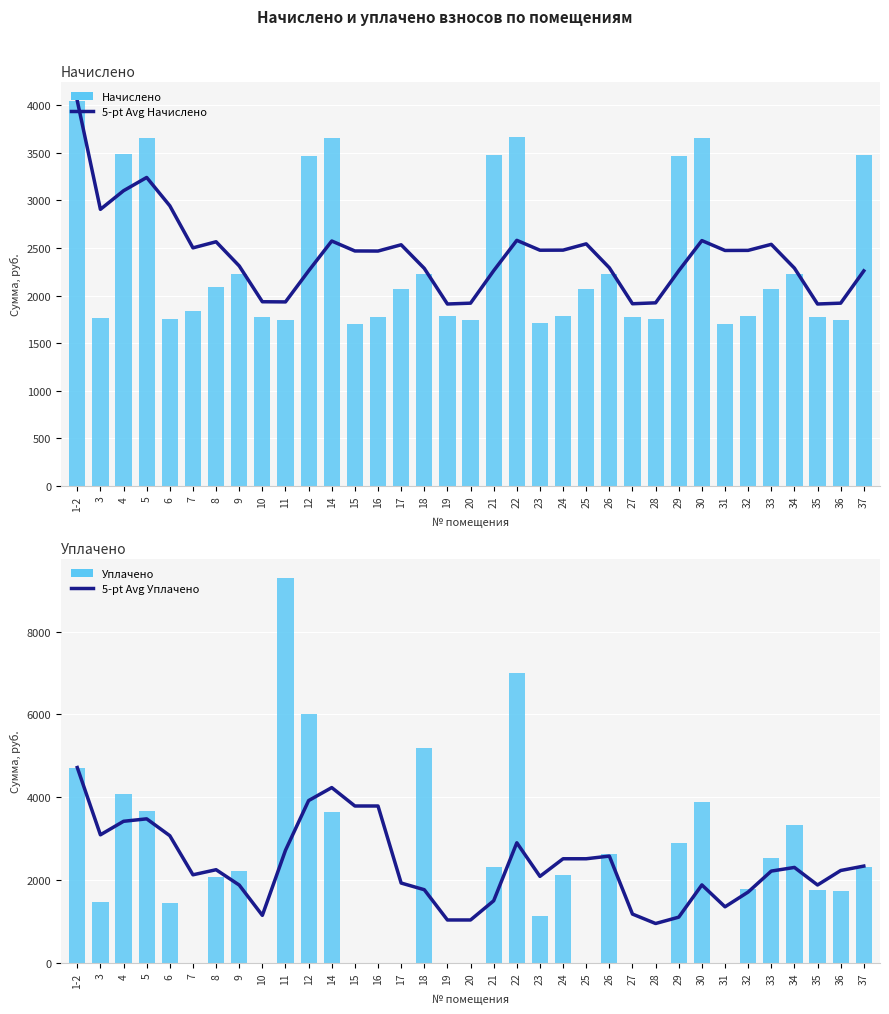

Between 3 and 33, which series saw the biggest shift?

Уплачено